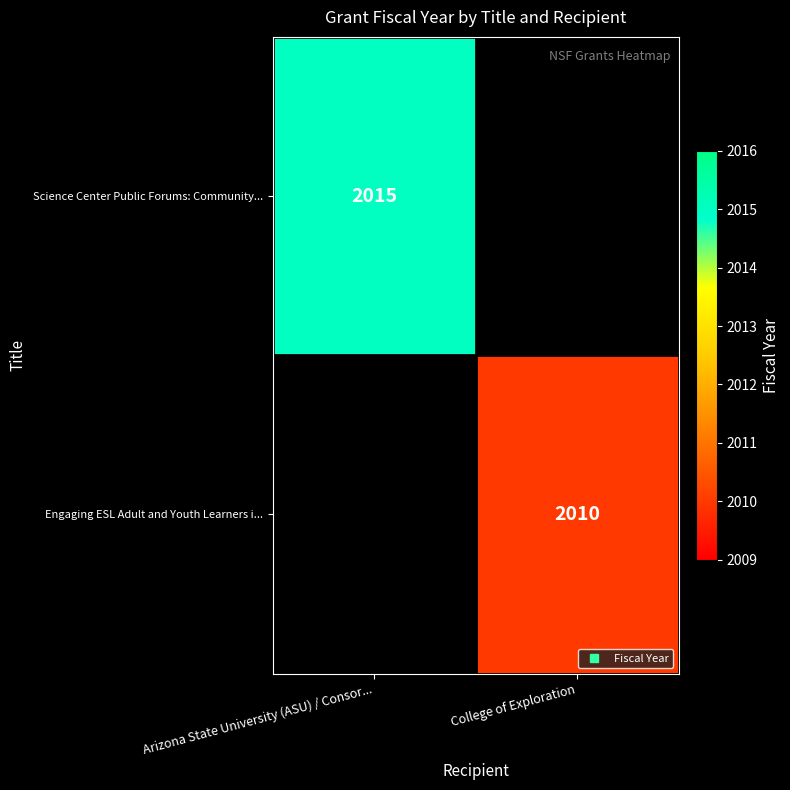

Which series has the largest total across all categories?

Science Center Public Forums: Community...